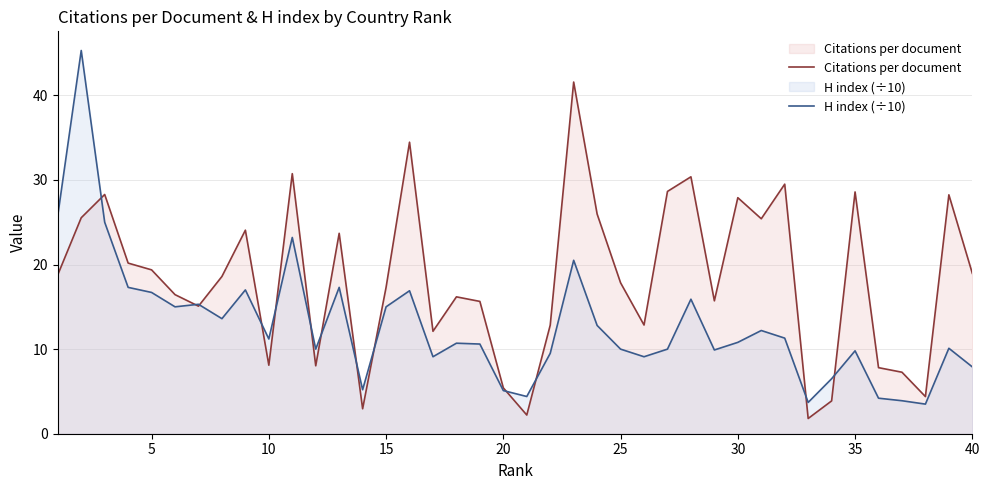

What is the difference between the maximum and minimum values in the H index (÷10) series?

41.8